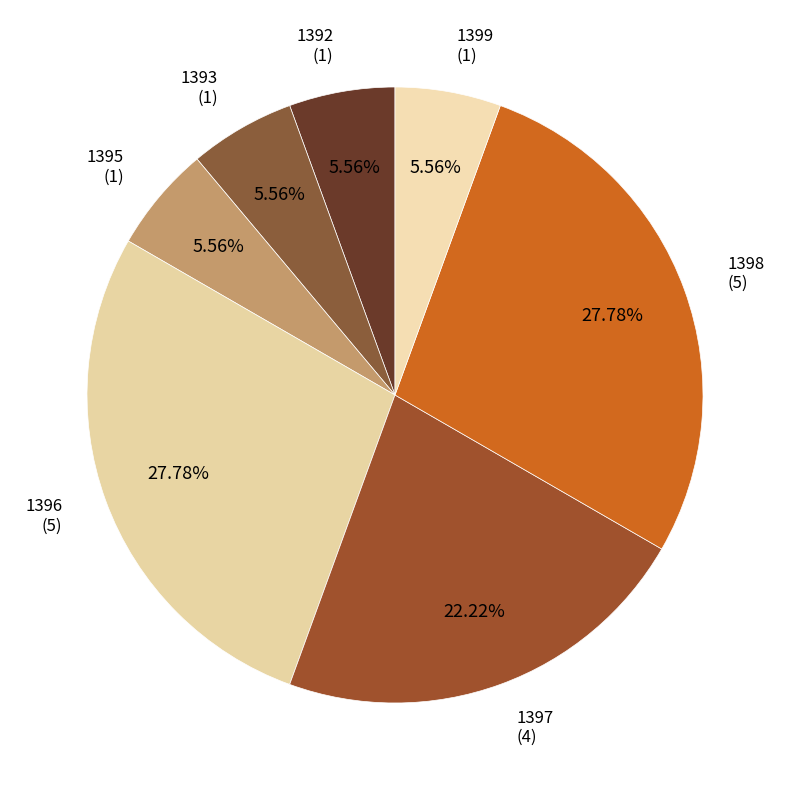

Approximately how many times larger is the value at 1398 compared to 1393?

5.0